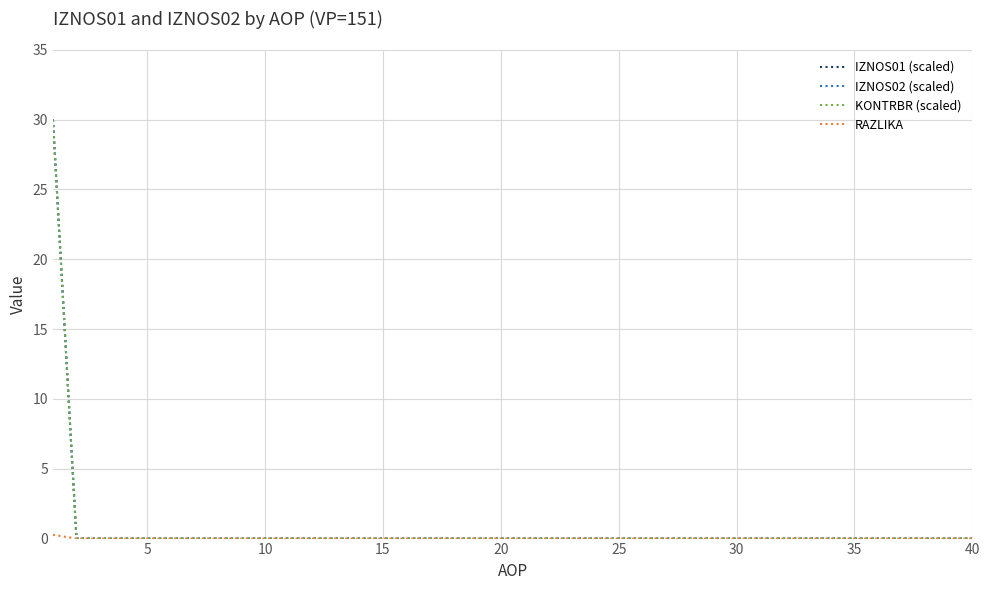

Does the chart have visible grid lines?

Yes